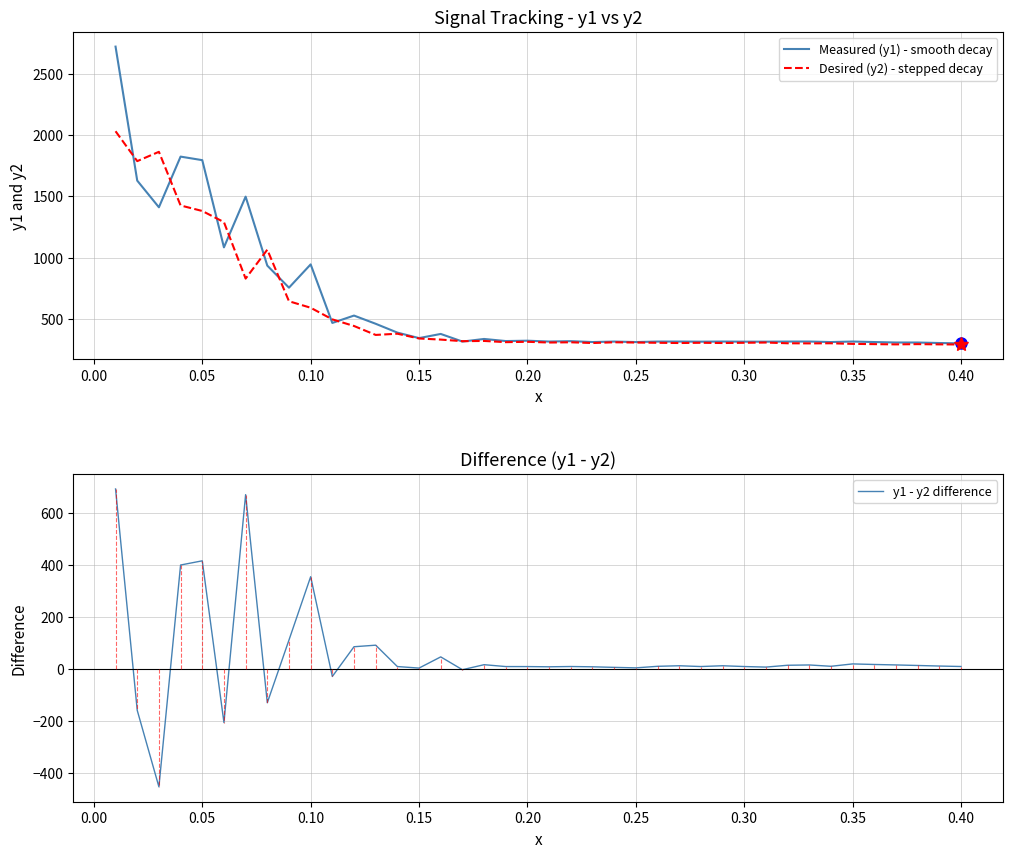

Which series ends up on top after the final intersection of Desired (y2) - stepped decay and Measured (y1) - smooth decay?

Measured (y1) - smooth decay